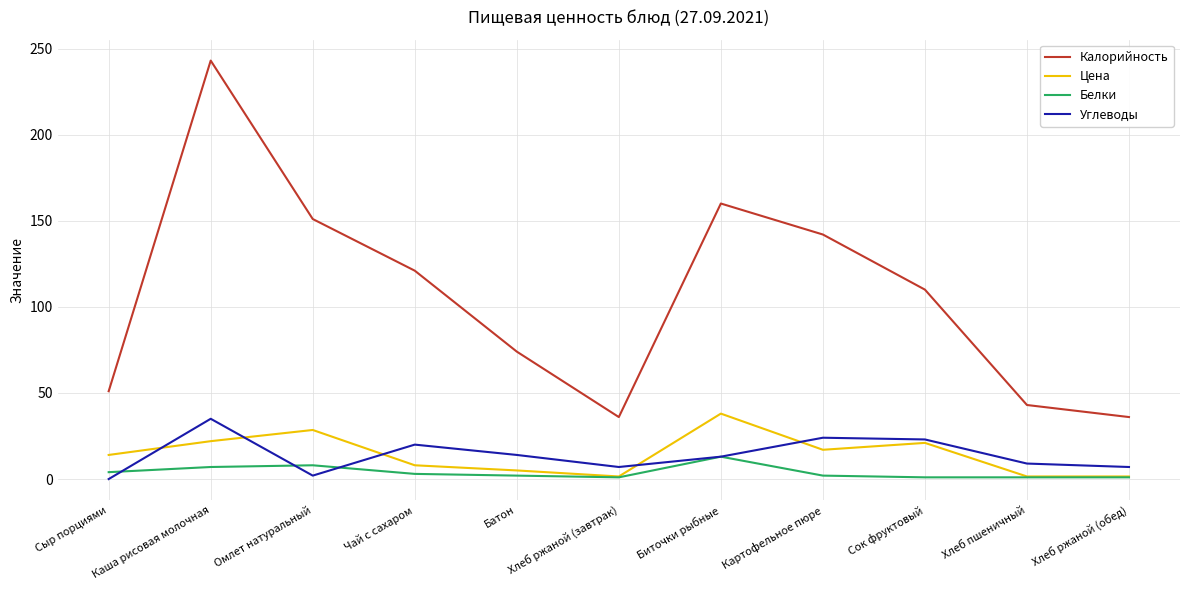

How many values in the Калорийность series are below 110?

5